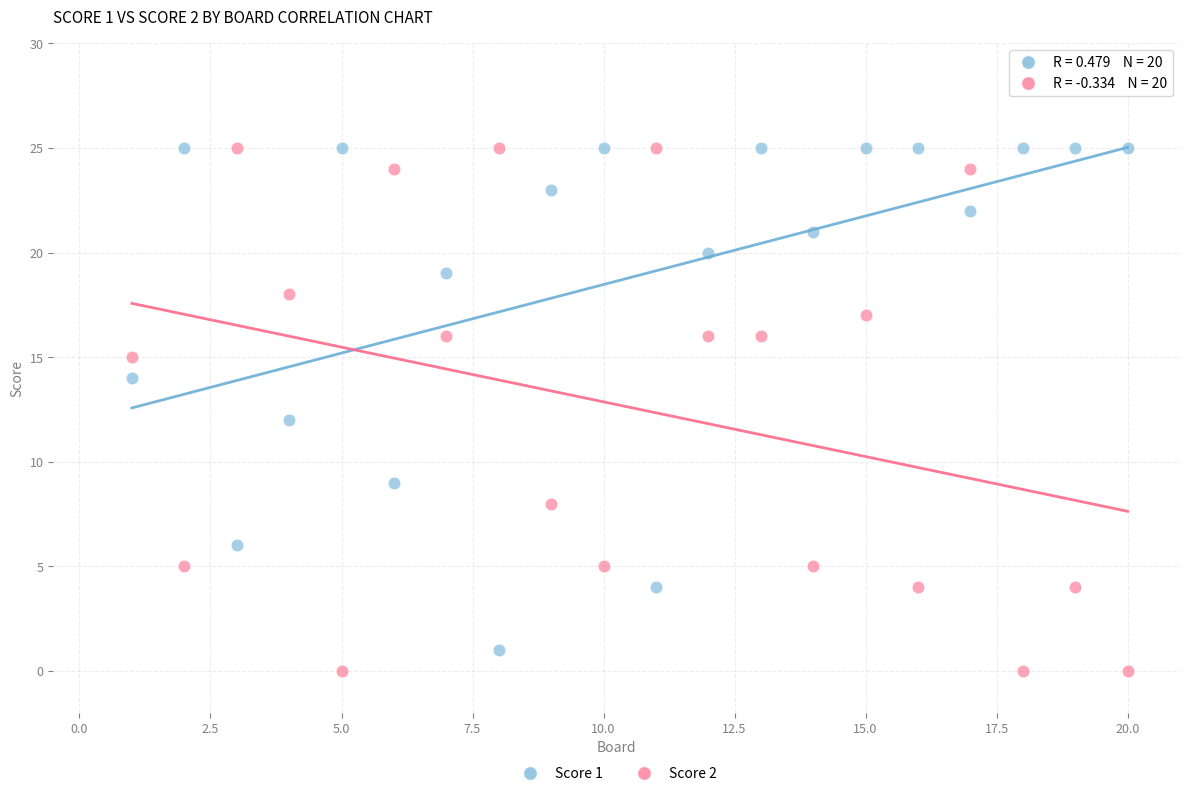

What is the X range (max minus min) for the scatter plot?

19